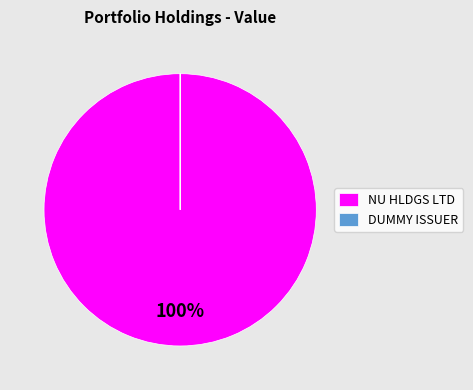

True or false: NU HLDGS LTD accounts for 100% of the total.

True